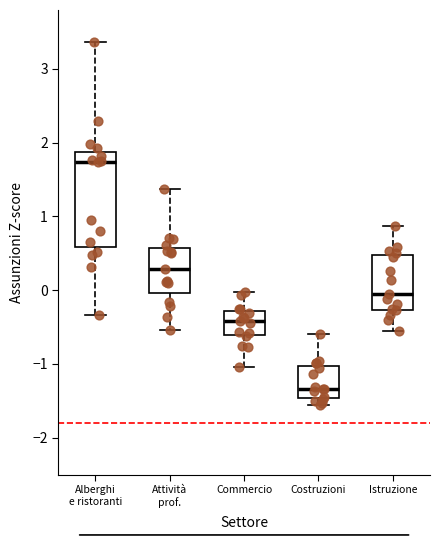

Reading left to right, read every box against the y-axis: the position of its median line, the range the box covers, and the ends of its whiskers. The values are not printed on the chart, so give them approximately, as read against the axis.

Alberghi e ristoranti: median 1.7, box 0.6 to 1.9, whiskers -0.3 to 3.4
Attività prof.: median 0.3, box 0.0 to 0.6, whiskers -0.5 to 1.4
Commercio: median -0.4, box -0.6 to -0.3, whiskers -1.0 to 0.0
Costruzioni: median -1.3, box -1.5 to -1.0, whiskers -1.6 to -0.6
Istruzione: median -0.1, box -0.3 to 0.5, whiskers -0.5 to 0.9